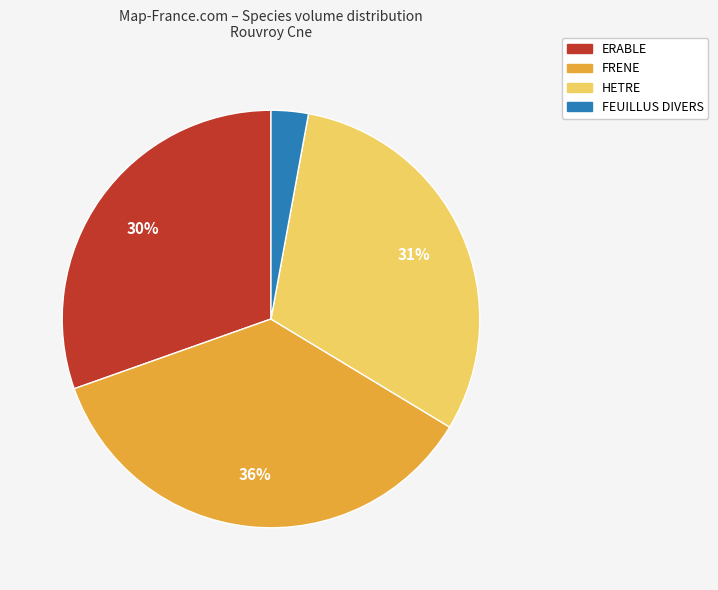

Which category has the smallest portion of the pie?

FEUILLUS DIVERS